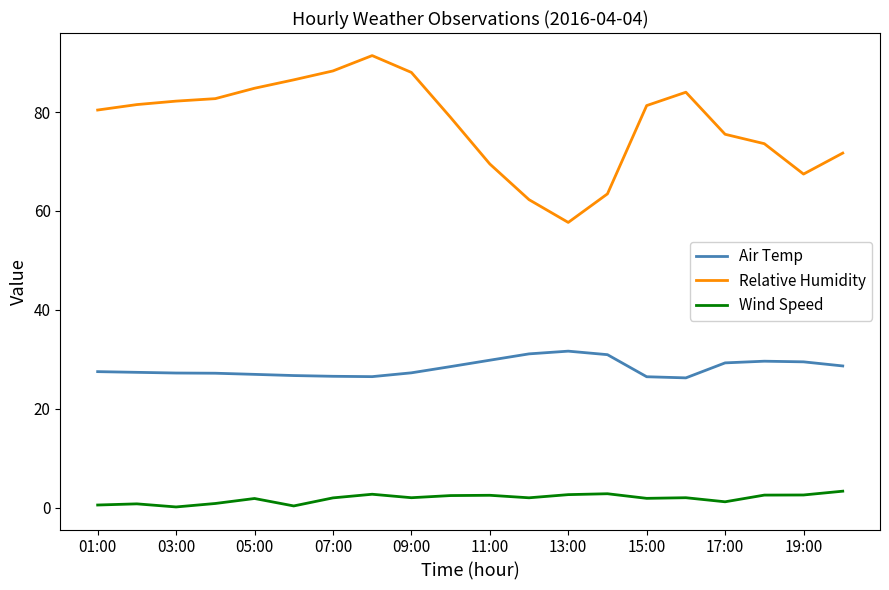

Count the number of categories in the chart.

20